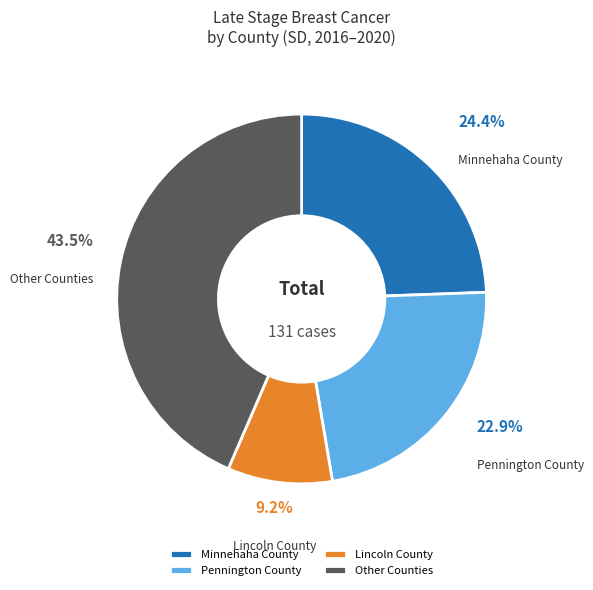

What is the largest slice in the pie chart?

Other Counties